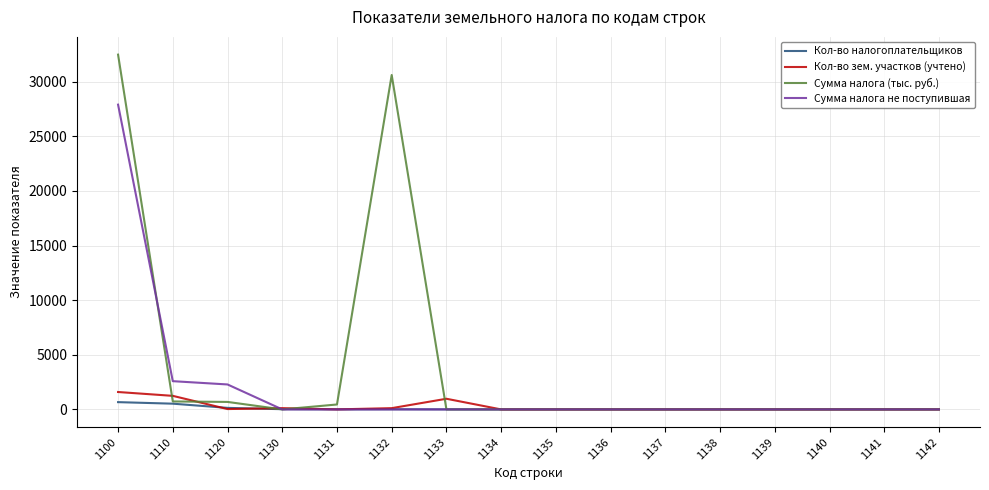

Which series has the largest total across all categories?

Сумма налога (тыс. руб.)